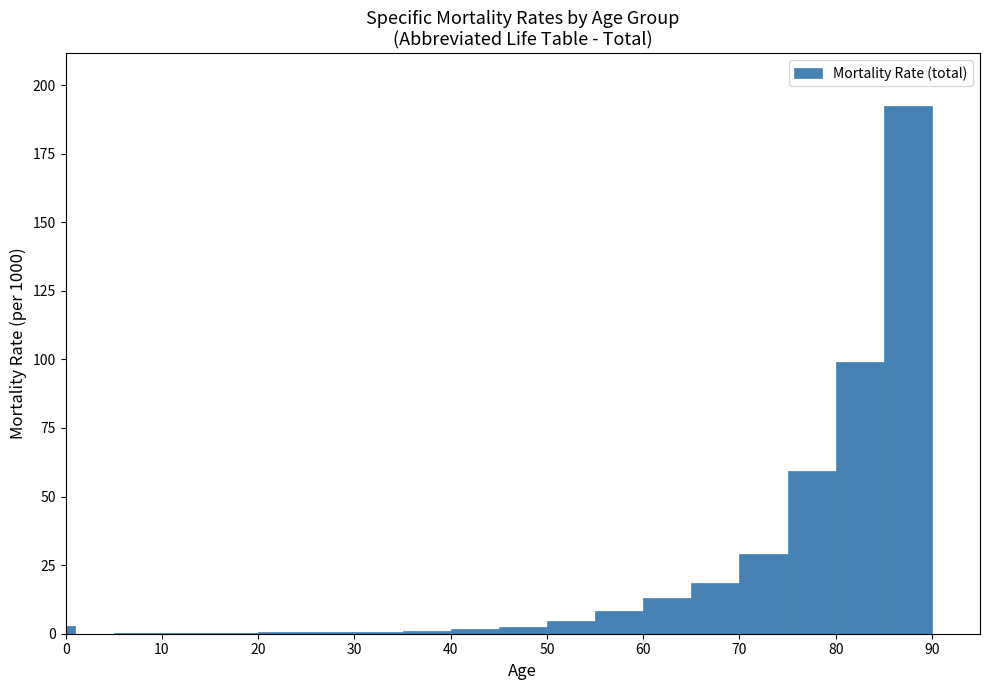

Read against the x-axis, roughly where is the centre of the tallest bar?

88